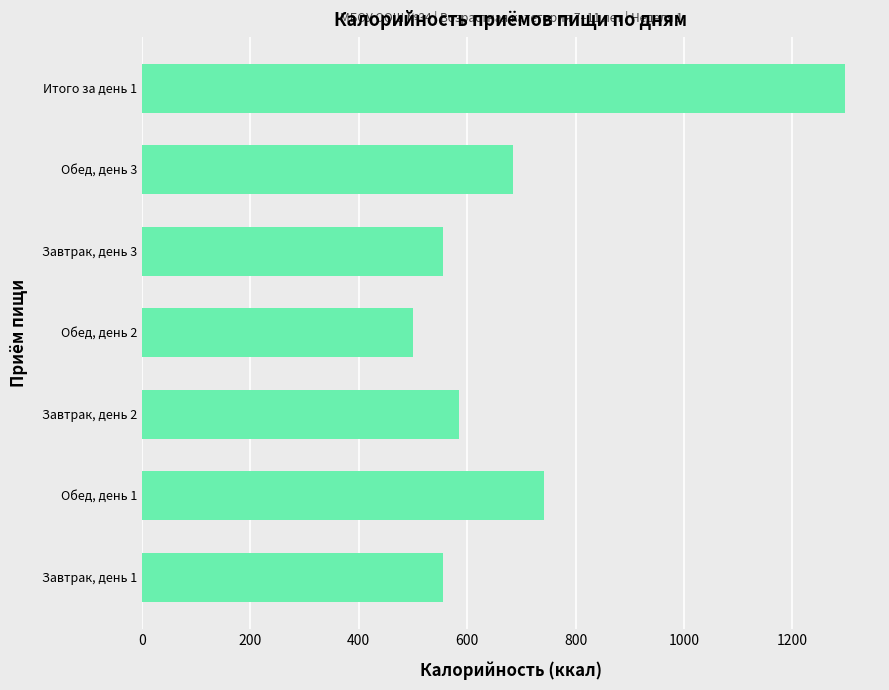

What is the greatest value displayed?

1297.0